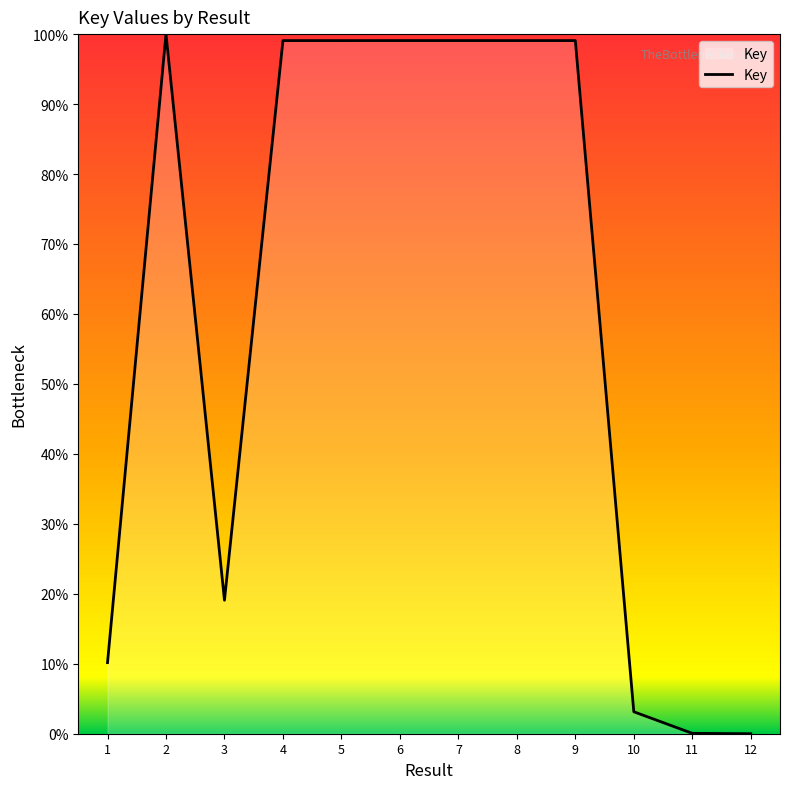

What is the change in value from 1 to 4?

+88.9